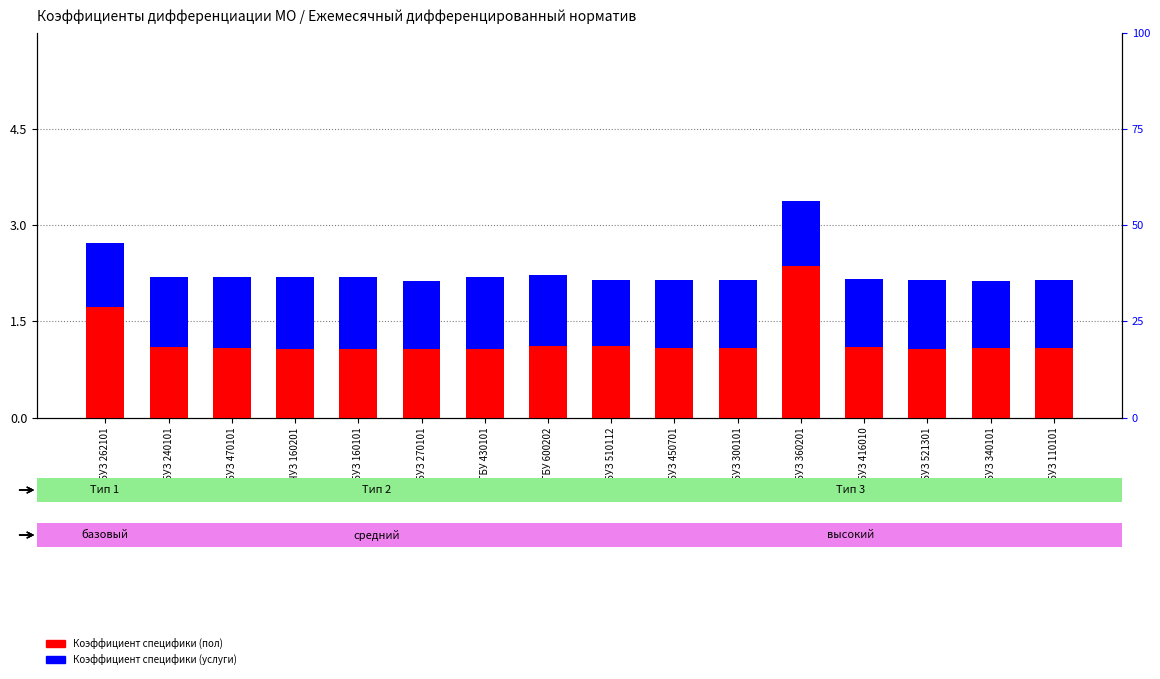

Which has a higher value, ГБУЗ 470101 or ГБУЗ 416010?

ГБУЗ 416010